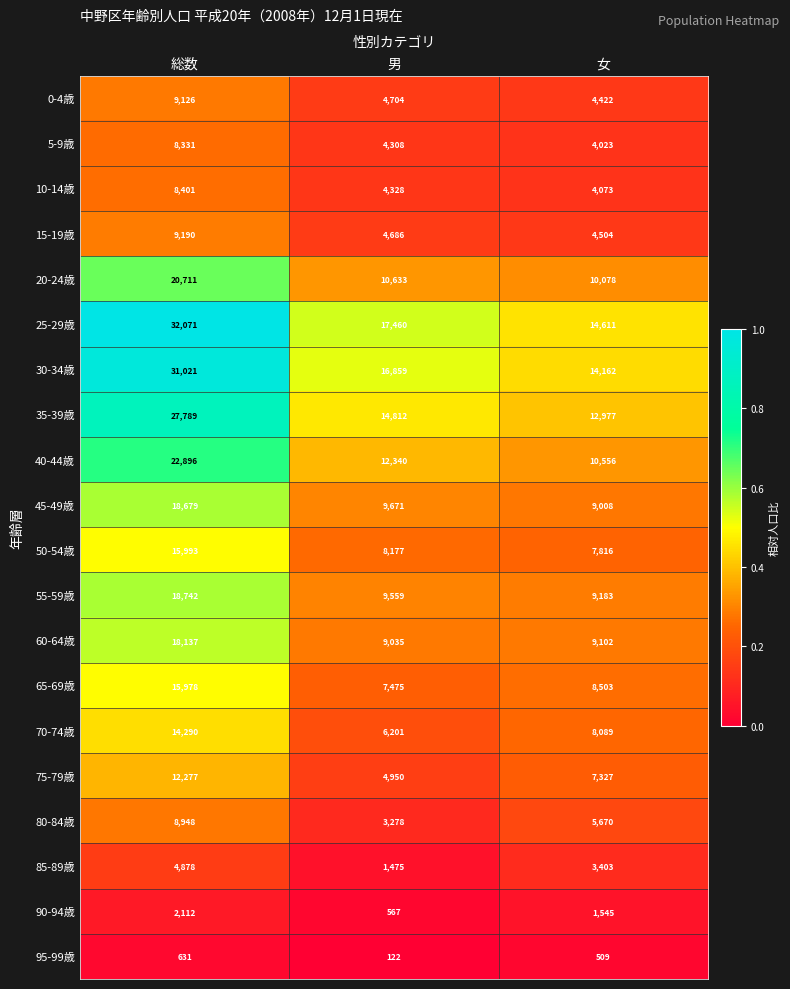

What is the average value of the 95-99歳 series?

421